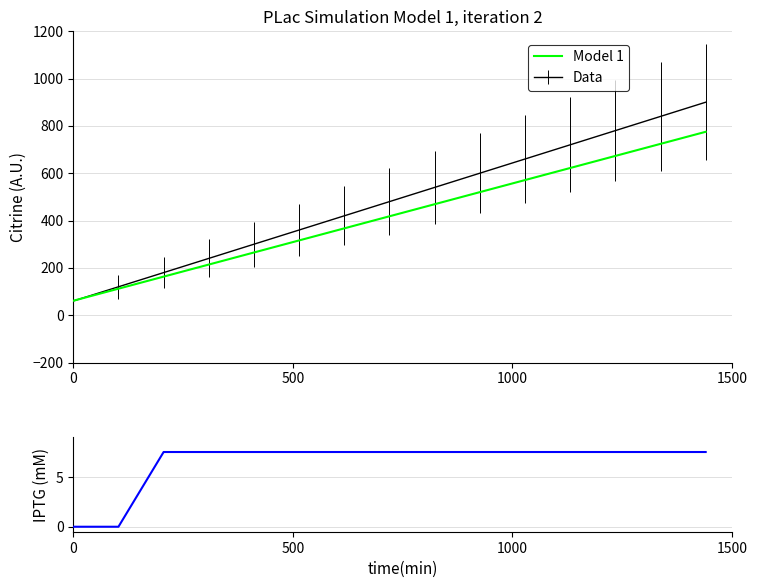

What is the difference between the second highest and second lowest values in the Model 1 series?

612